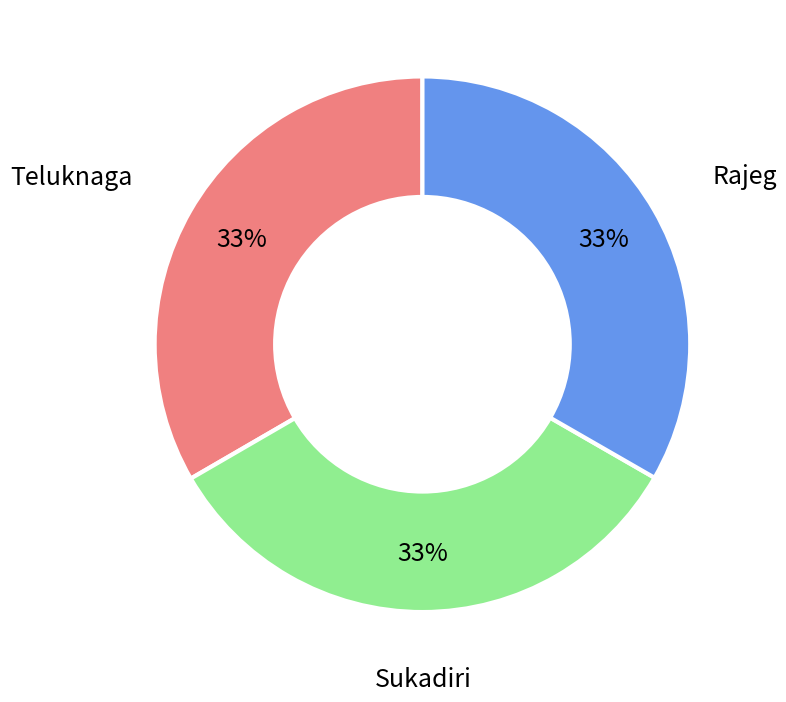

Approximately how many times larger is the value at Sukadiri compared to Teluknaga?

1.0